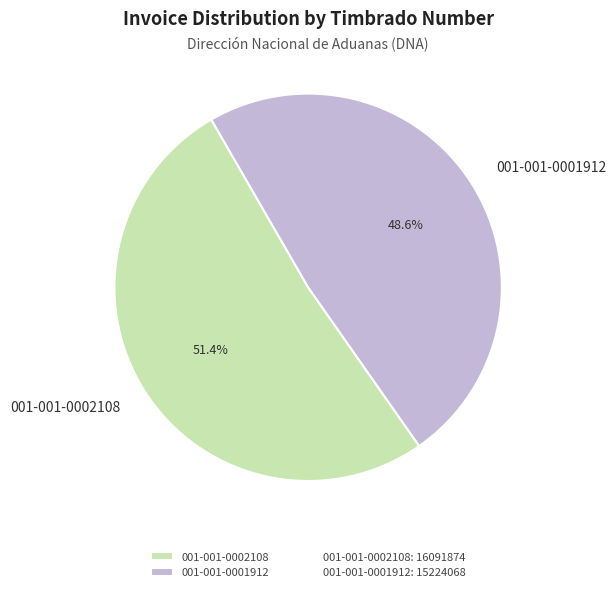

Rank the categories by value from lowest to highest.

001-001-0001912, 001-001-0002108